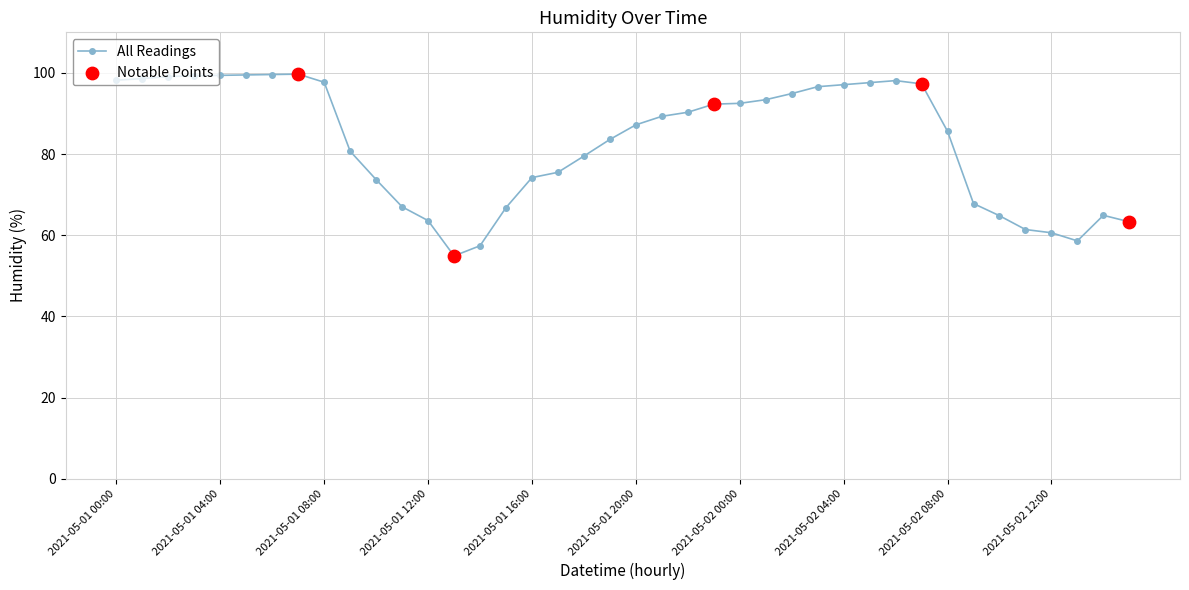

What is the average value?

83.0